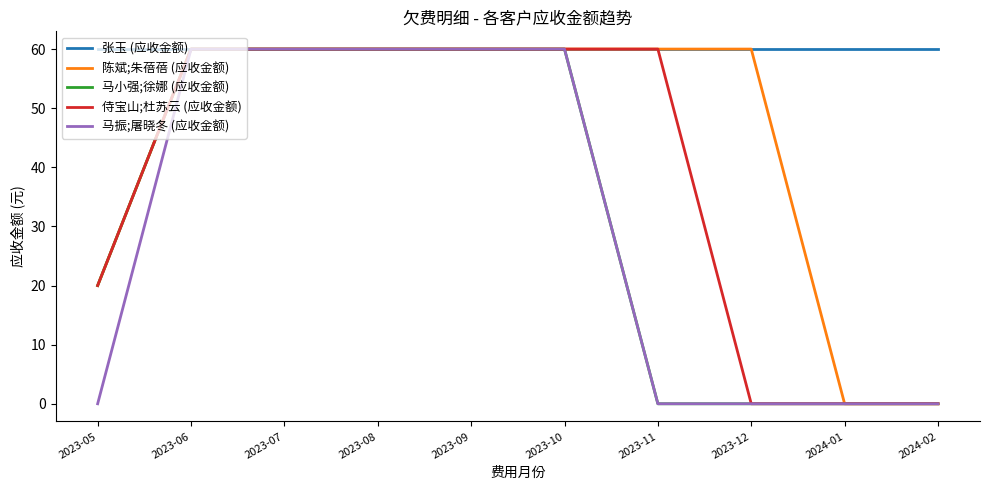

What position from the right is 2024-01?

2